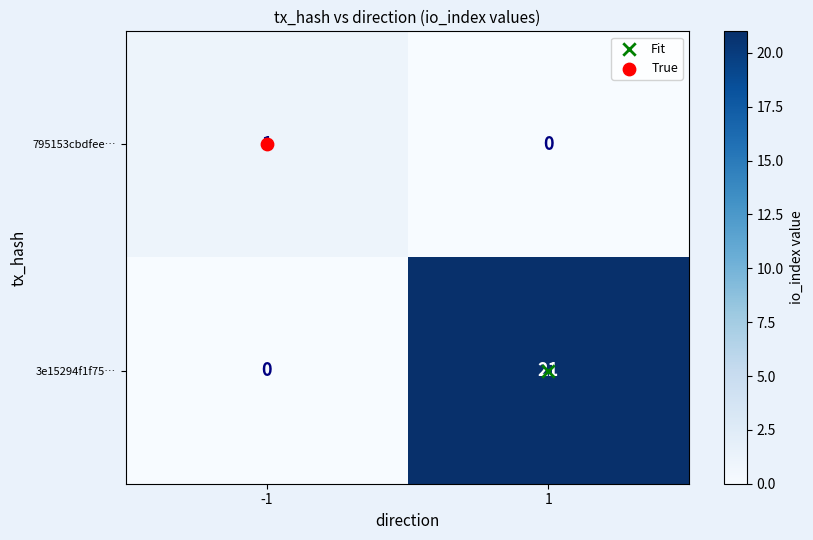

How many values in the 3e15294f1f75… series are below 21?

1